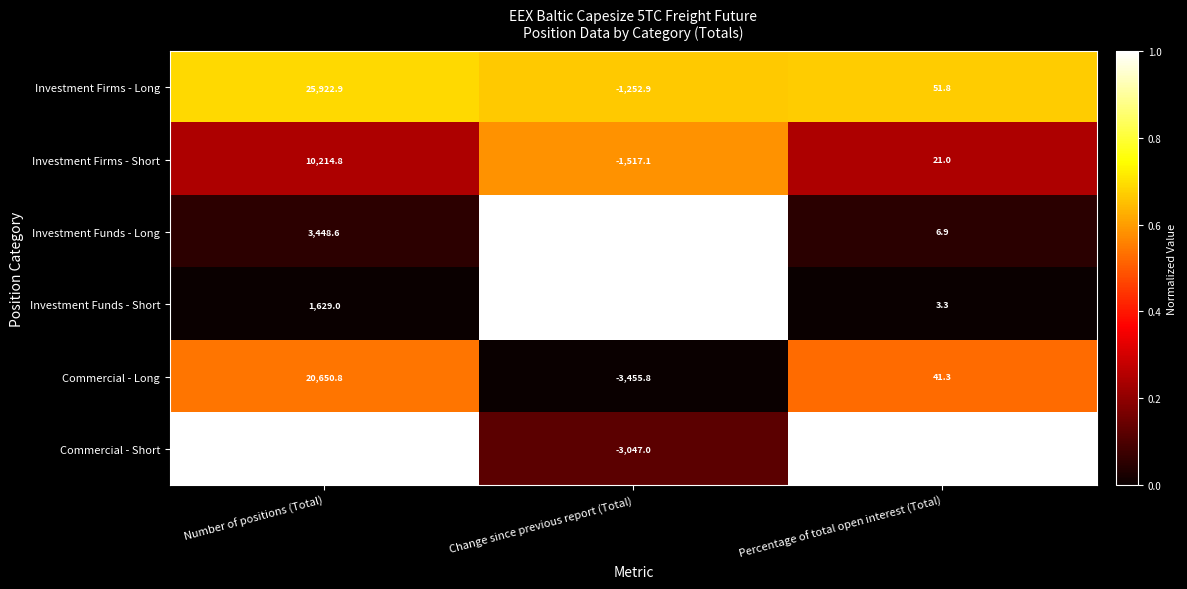

Which series changed the most between Number of positions (Total) and Percentage of total open interest (Total)?

Commercial - Short